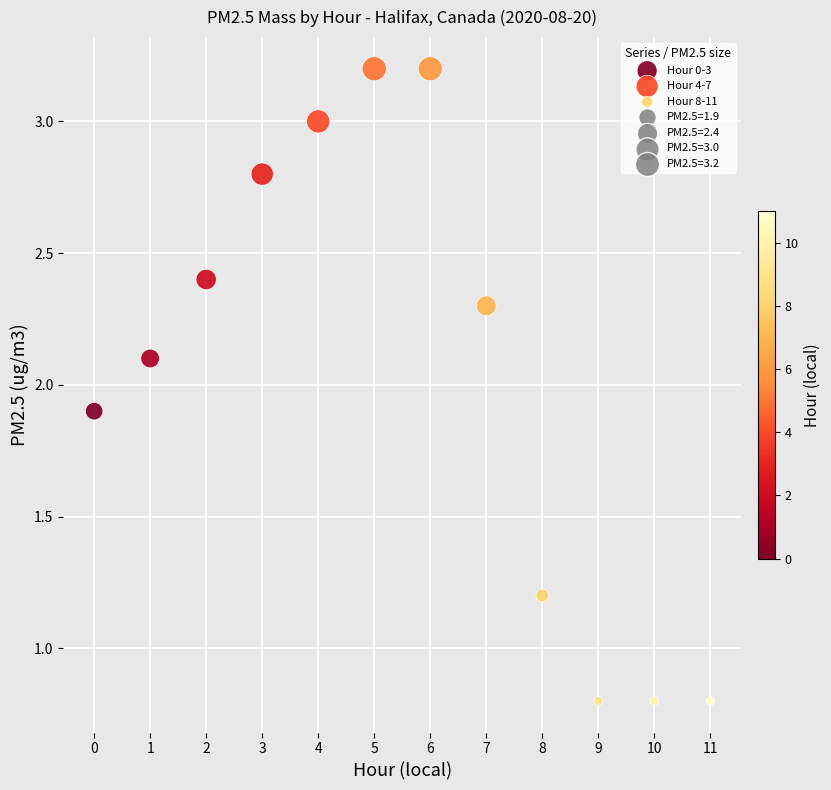

Which series reaches the maximum Y coordinate?

Hour 4-7